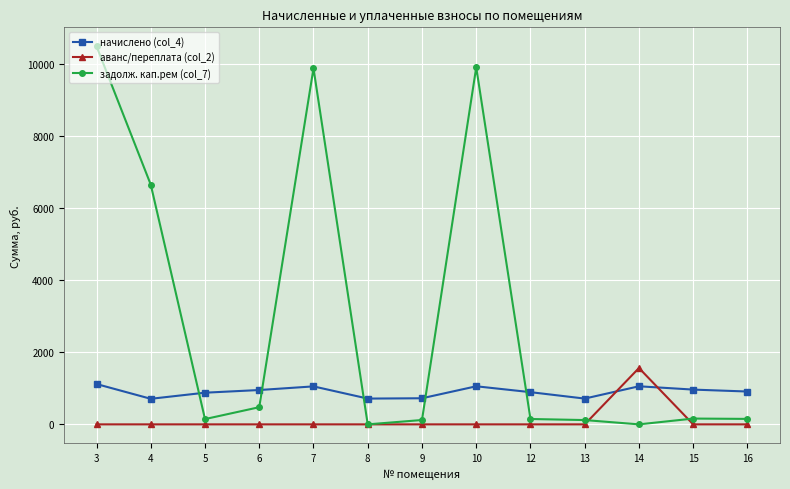

Rank the series by their maximum value, from highest to lowest.

задолж. кап.рем (col_7), аванс/переплата (col_2), начислено (col_4)